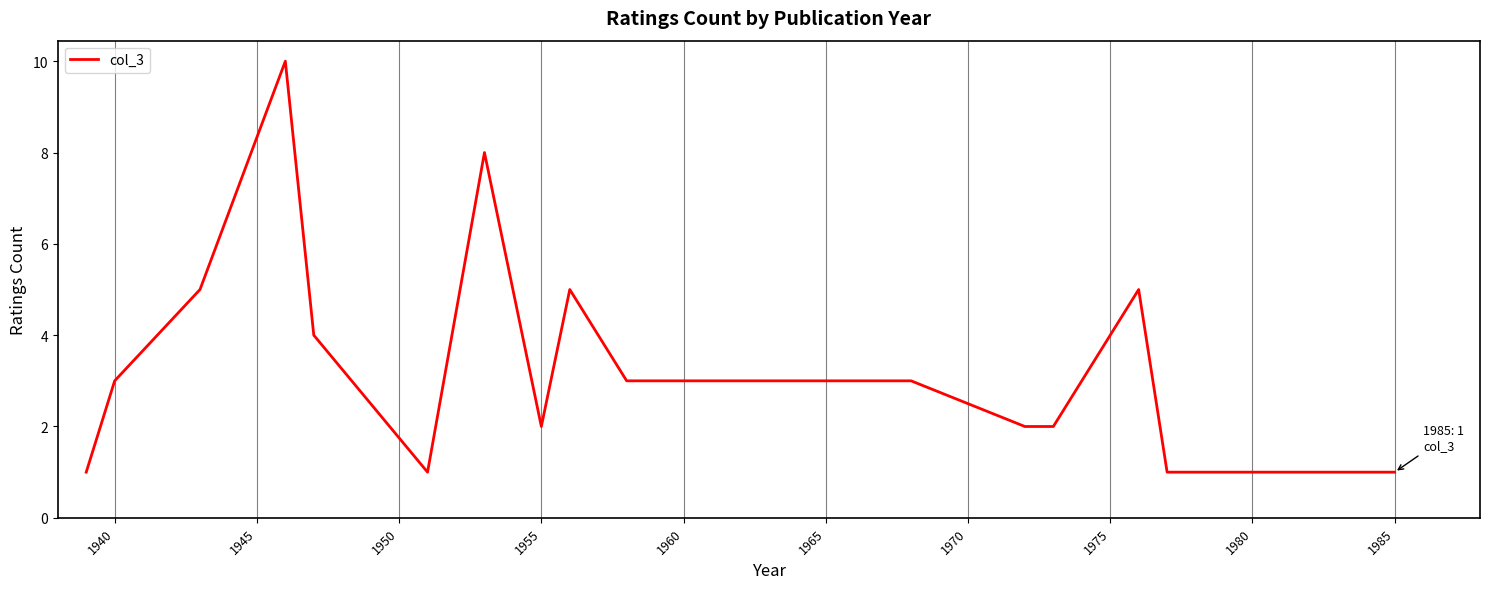

What is the difference between the maximum and minimum values?

9